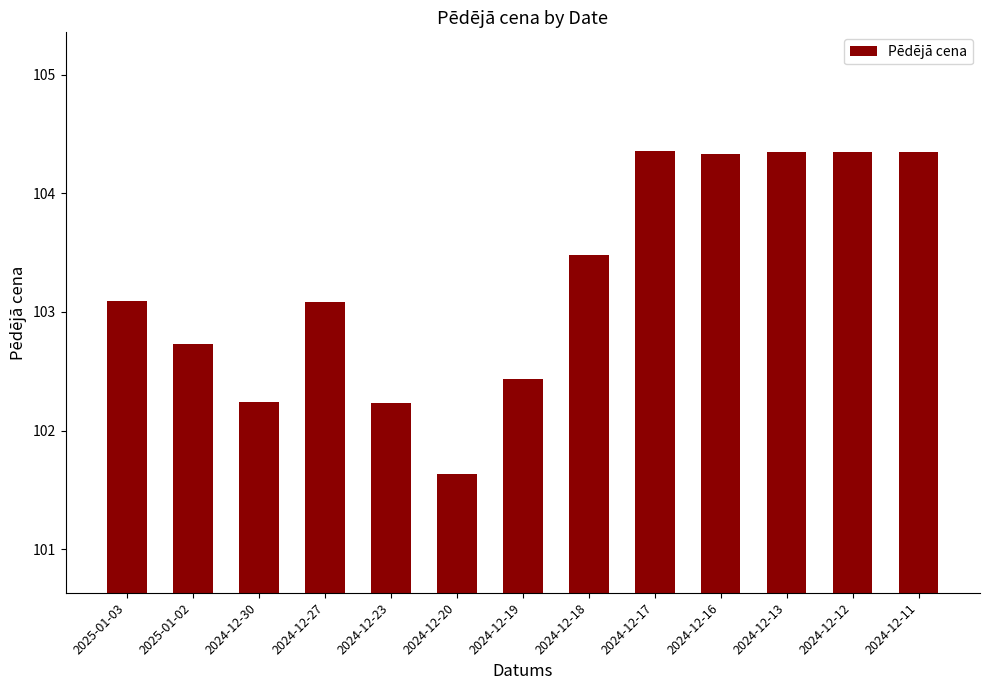

What is the smallest value displayed?

101.6